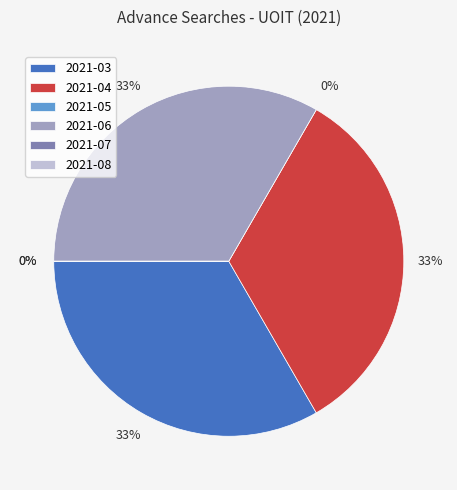

True or false: 2021-07 accounts for 1% of the total.

False